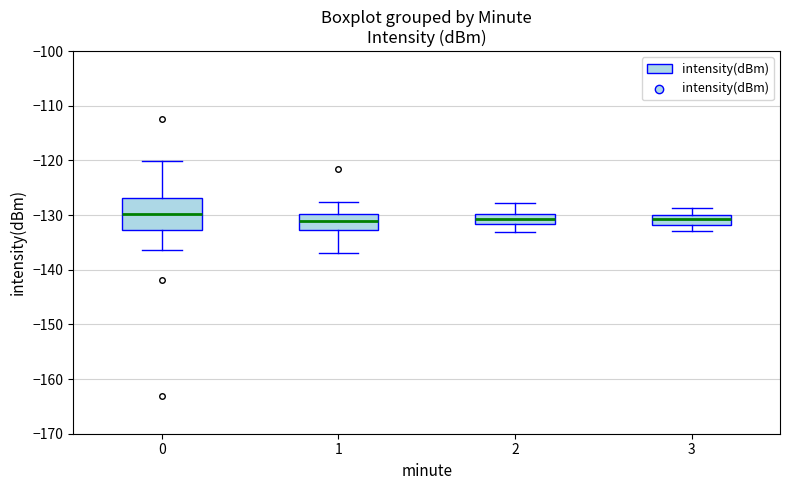

Reading left to right, read every box against the y-axis: the position of its median line, the range the box covers, and the ends of its whiskers. The values are not printed on the chart, so give them approximately, as read against the axis.

0: median -130, box -133 to -127, whiskers -136 to -120
1: median -131, box -133 to -130, whiskers -137 to -128
2: median -131, box -132 to -130, whiskers -133 to -128
3: median -131, box -132 to -130, whiskers -133 to -129